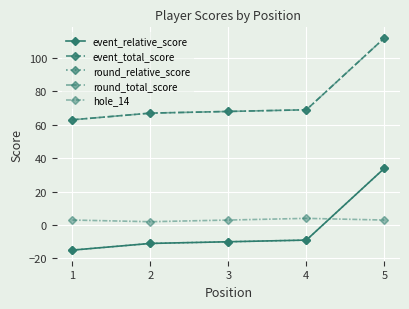

Is this an area chart (filled region under the line)?

No